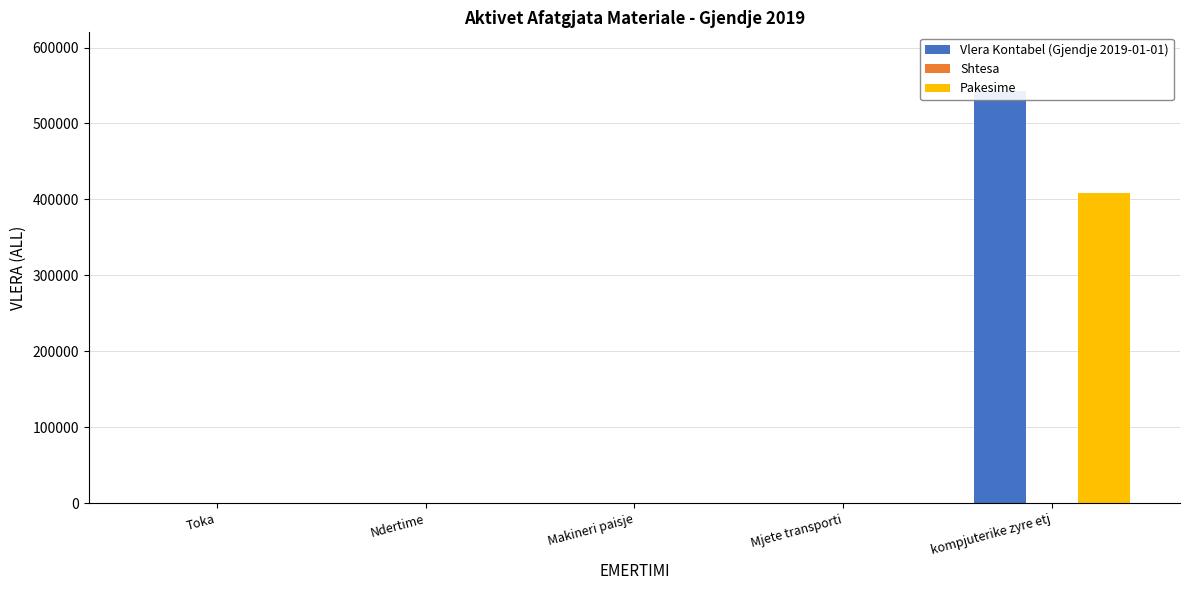

At how many categories does at least one series exceed 90472?

1